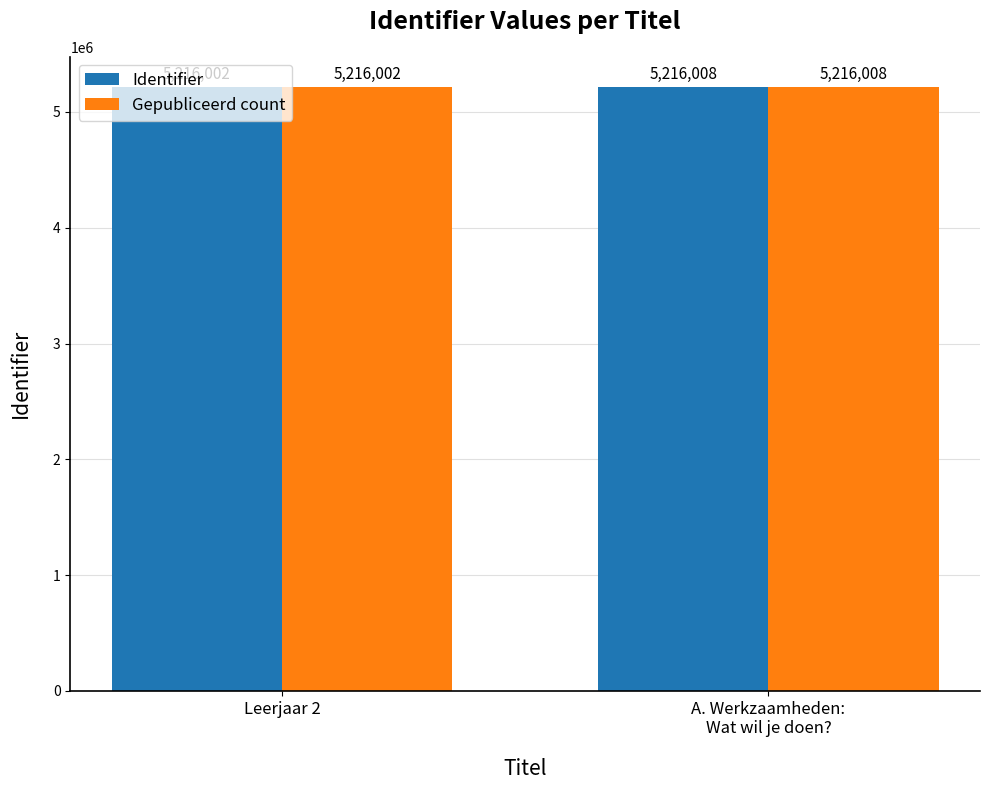

Is it true that Identifier equals 8340915 at Leerjaar 2?

False